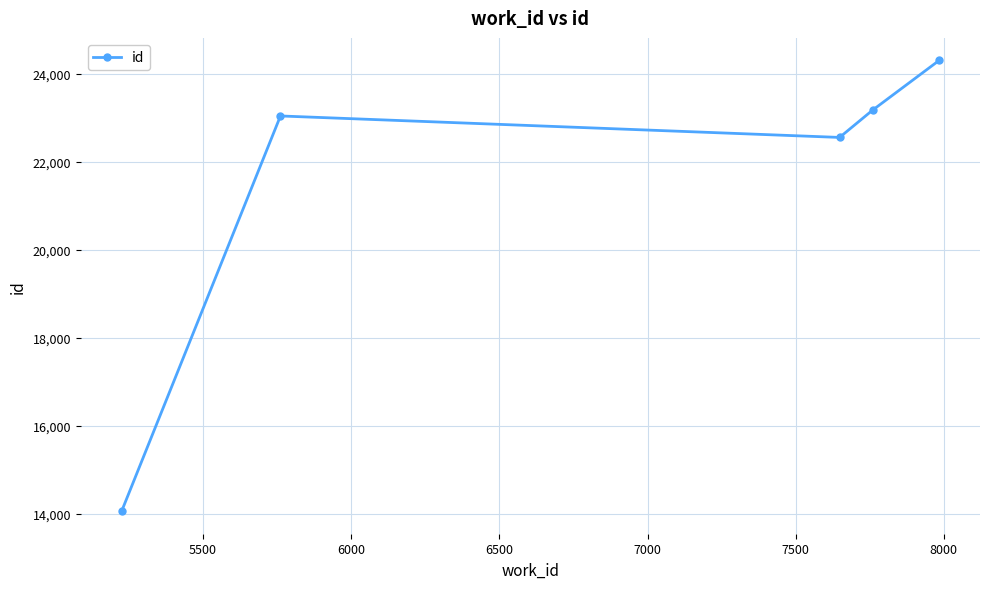

What is the sum of all values?

107117